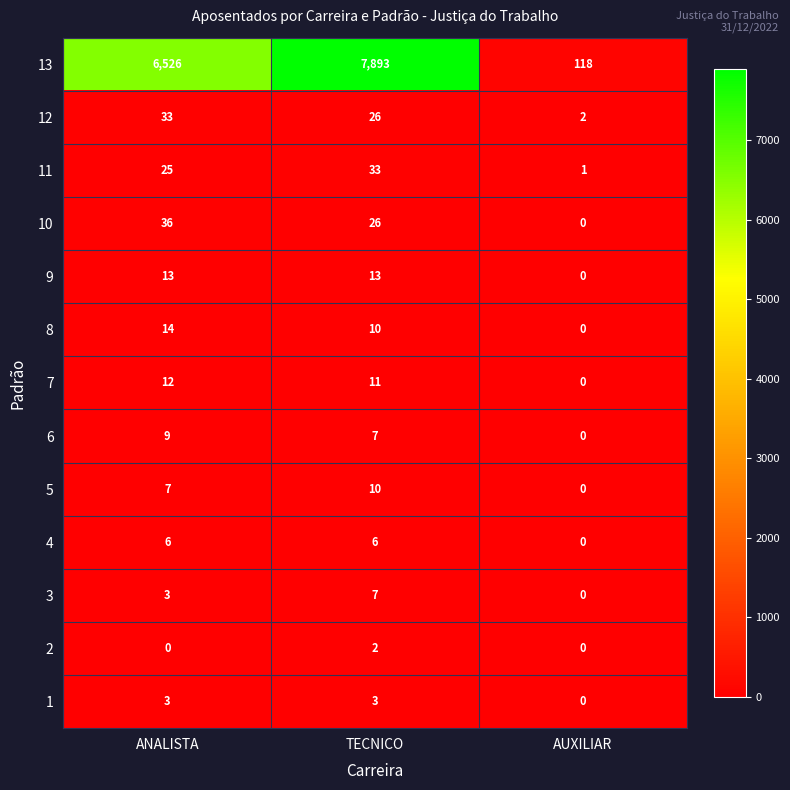

Rank the categories by 7 value from lowest to highest.

AUXILIAR, TECNICO, ANALISTA